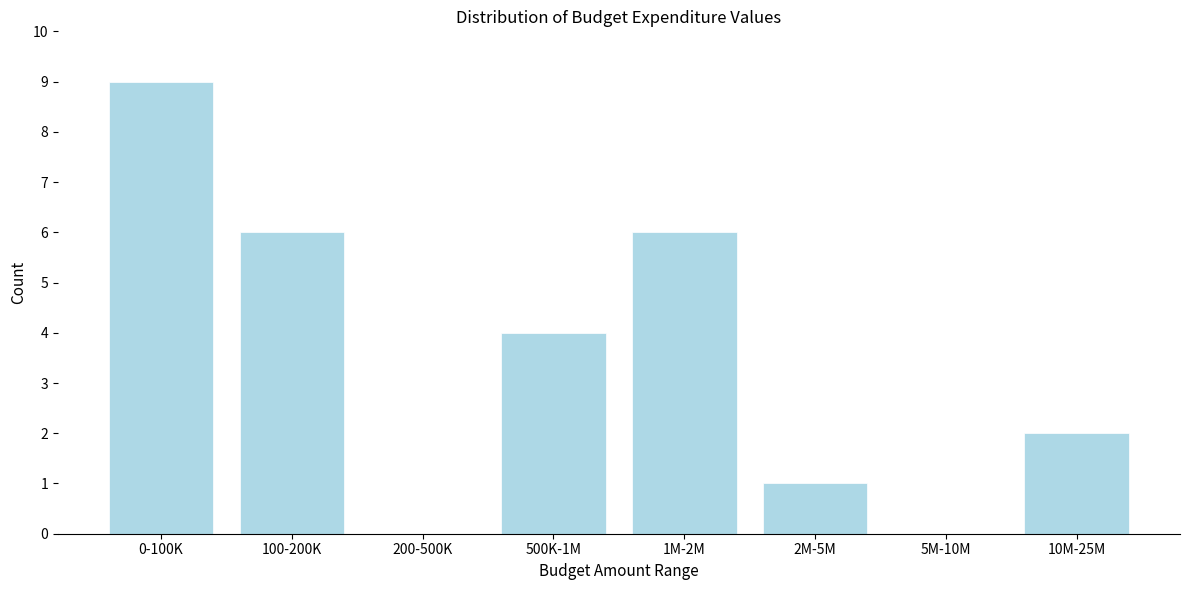

Reading right to left, extract all data points from this chart.

10M-25M=2	5M-10M=0	2M-5M=1	1M-2M=6	500K-1M=4	200-500K=0	100-200K=6	0-100K=9